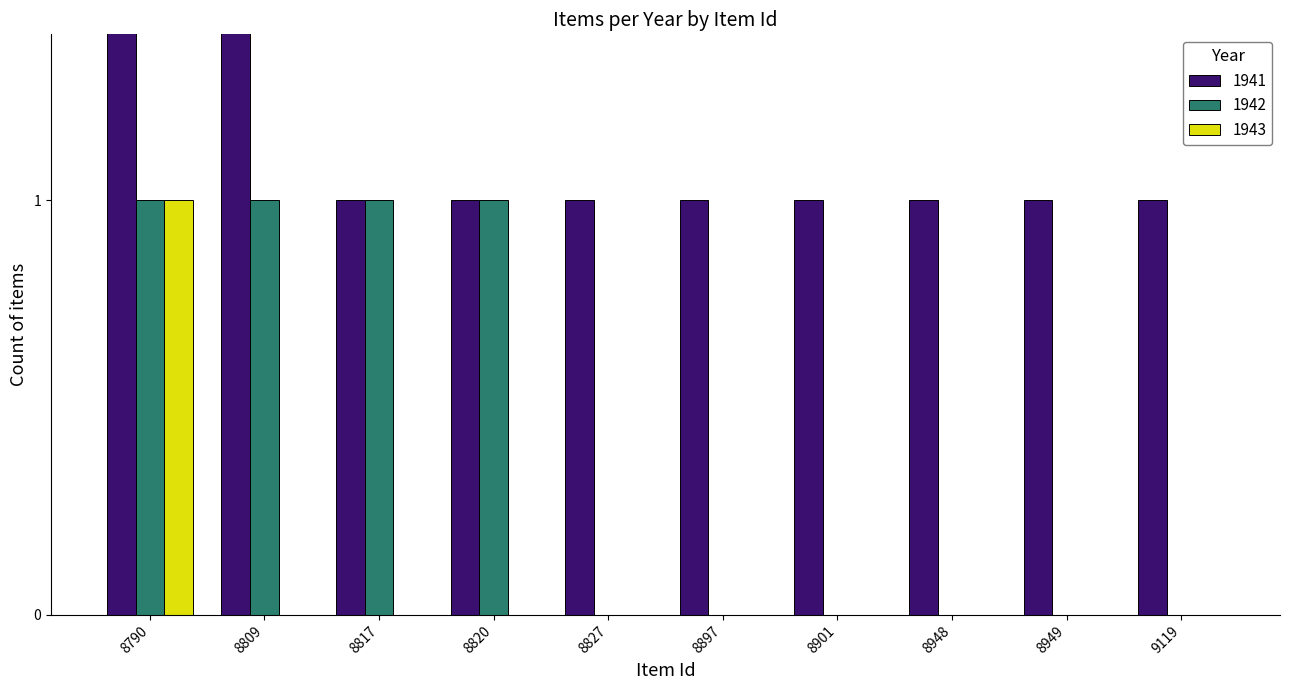

Where is 1943 nearest to the value 0?

8809